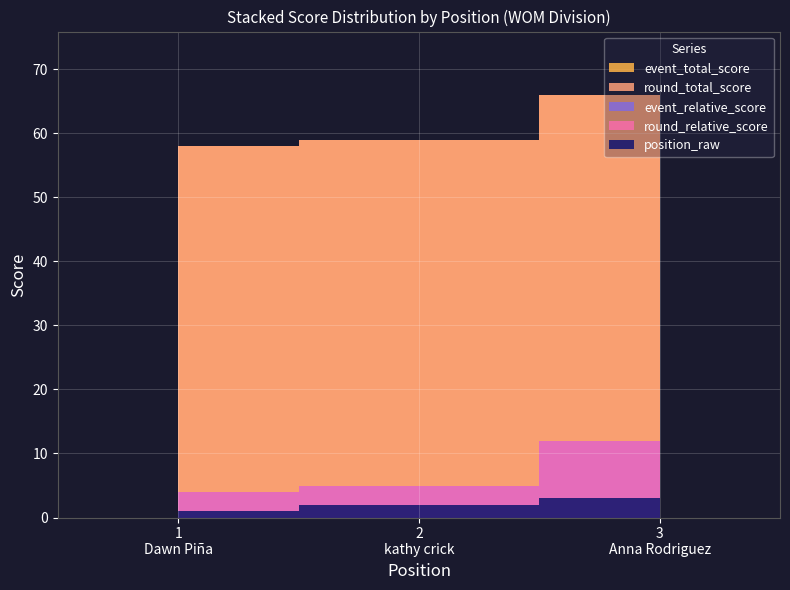

How many lines are shown in the chart?

5